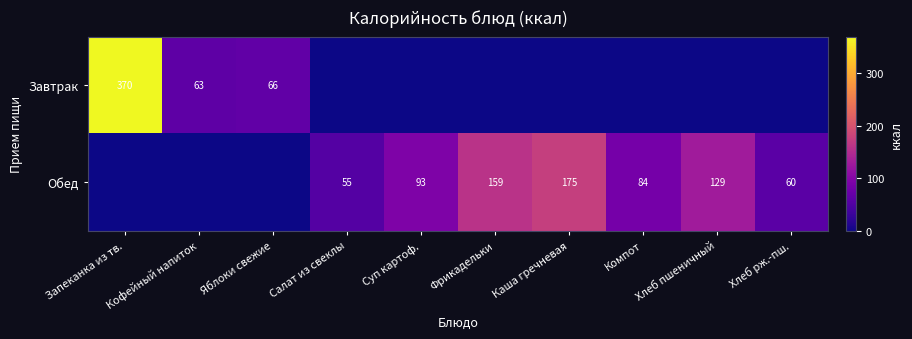

The Обед series shows 93 at Суп картоф.. True or false?

True